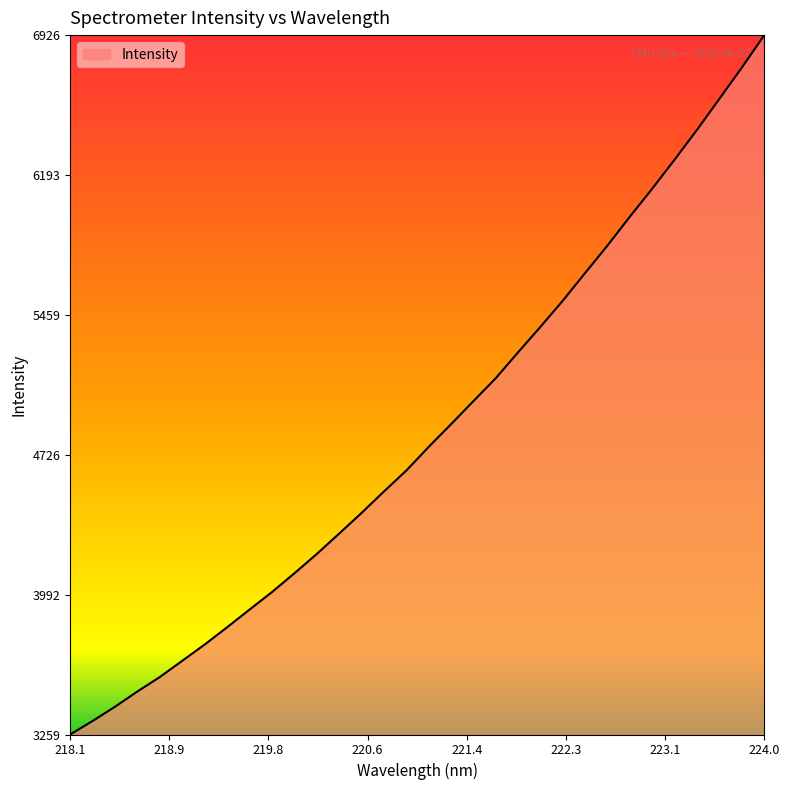

What is the greatest value displayed?

6926.4